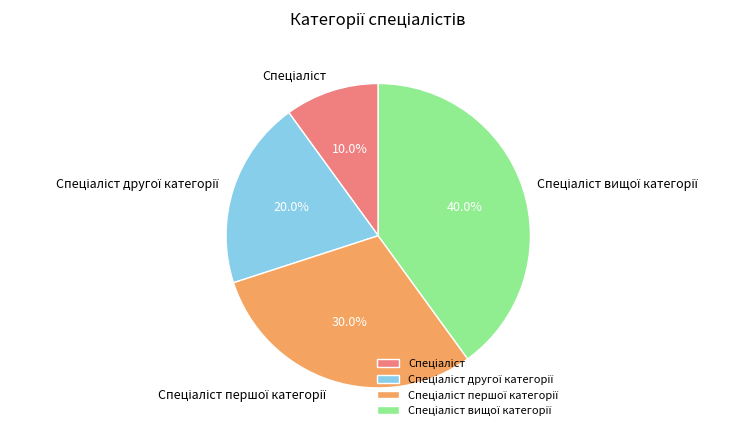

How many segments does this pie chart have?

4